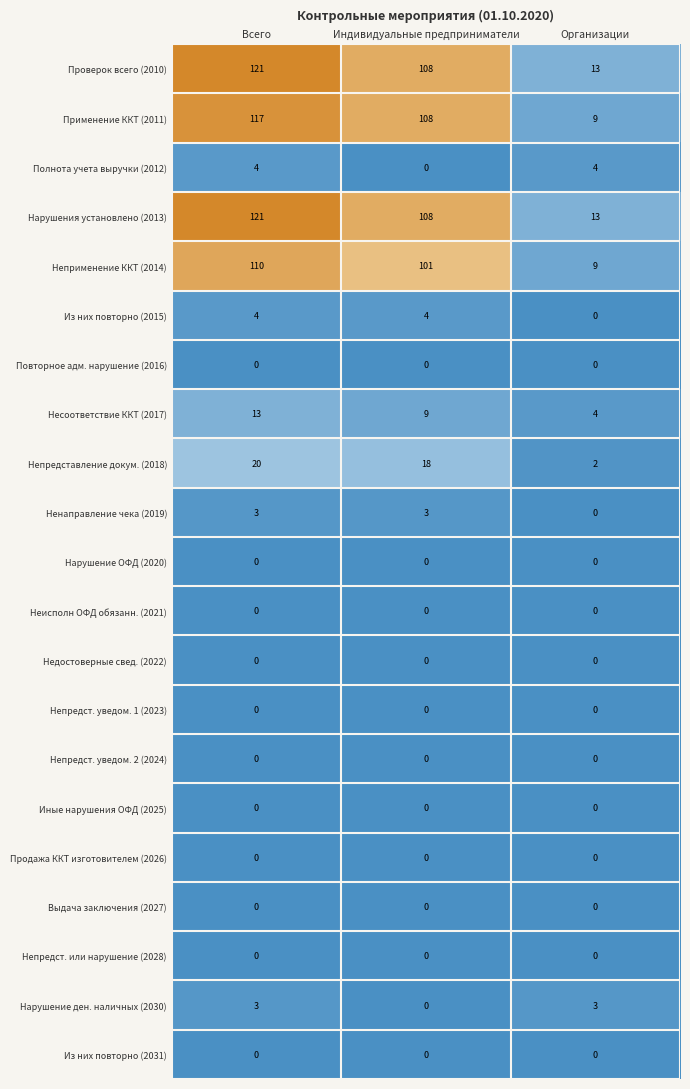

How many series are shown in this chart?

21